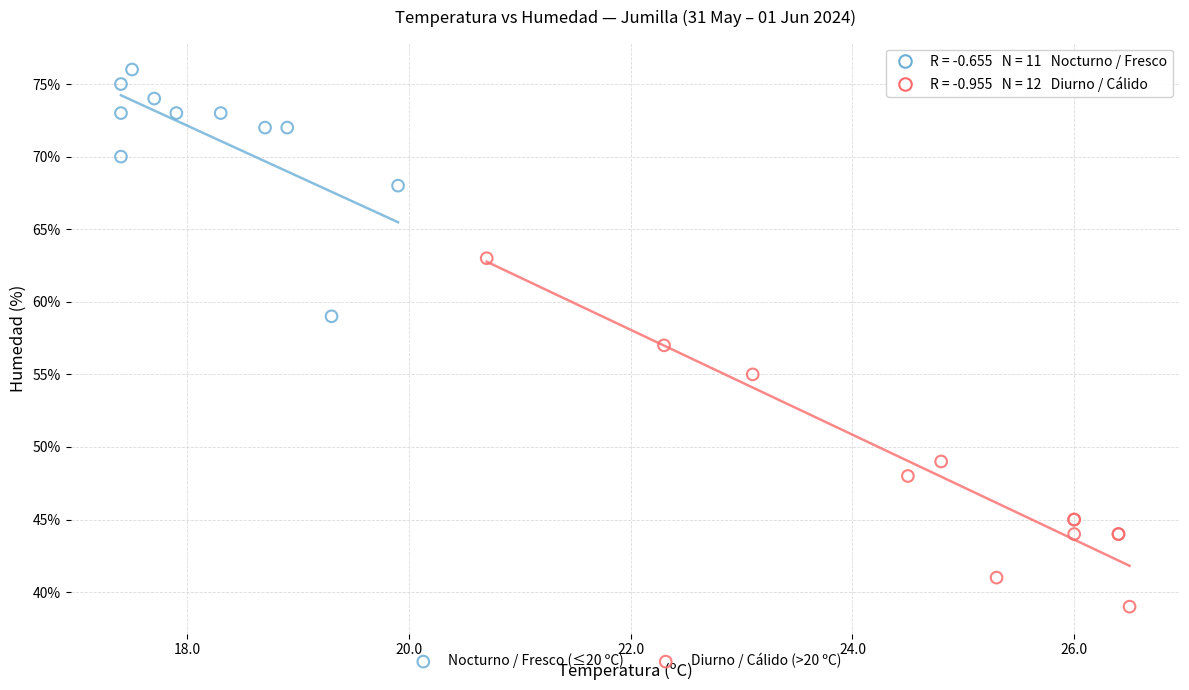

What are all the series names shown in the legend?

Nocturno / Fresco (≤20 ºC), Diurno / Cálido (>20 ºC)